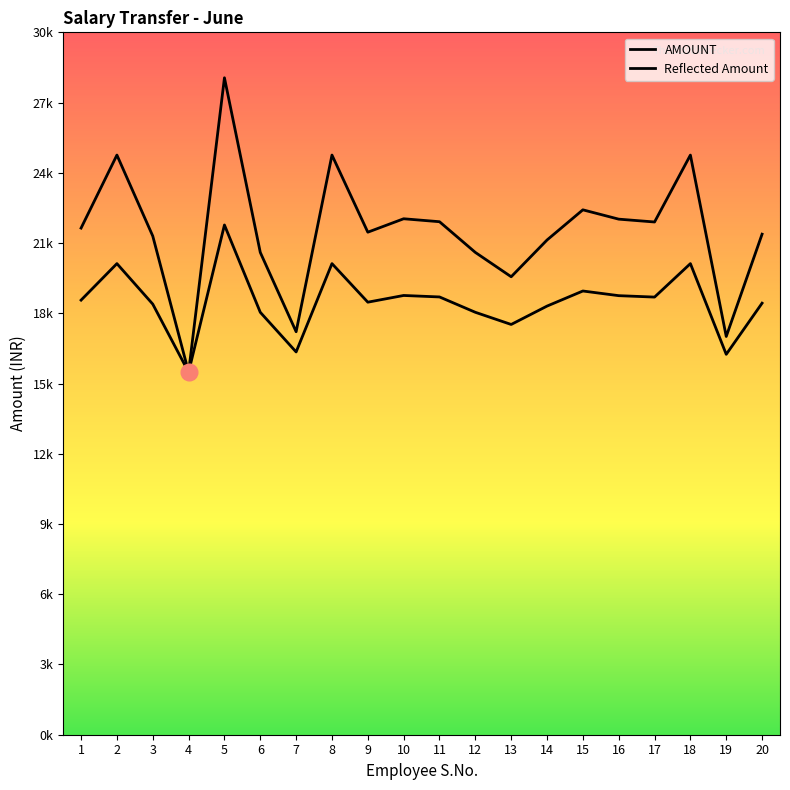

At which category does the chart reach its peak across all series?

5